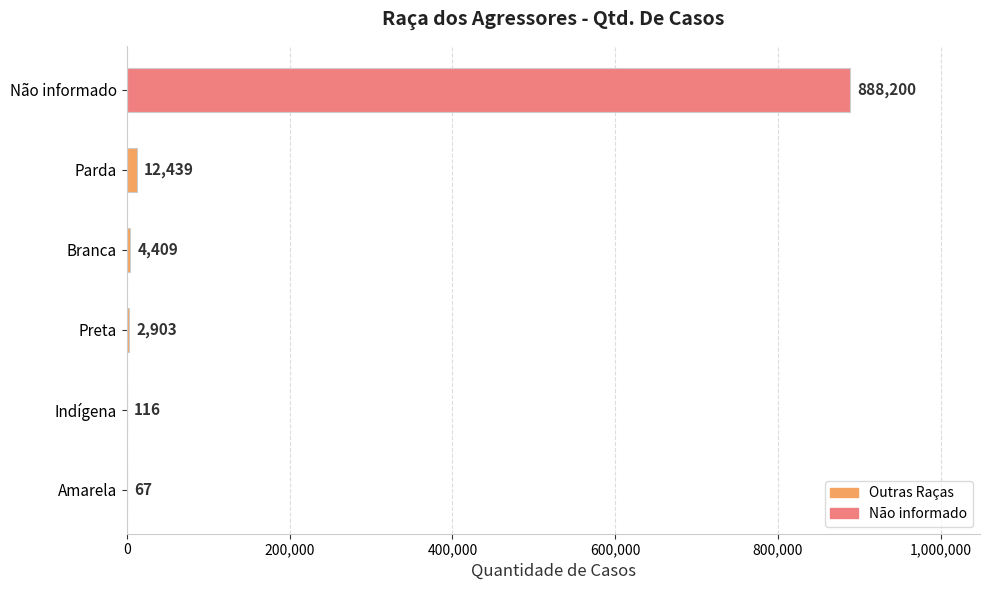

What is the maximum value shown in the chart?

888200